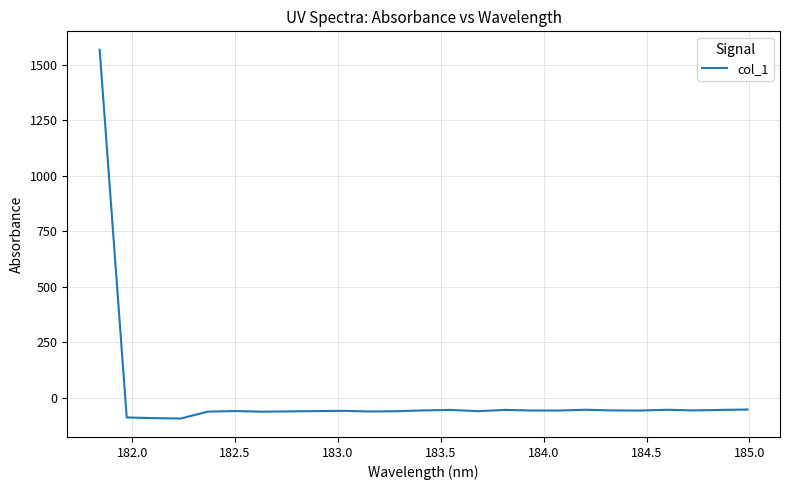

What is the minimum value shown in the chart?

-93.1